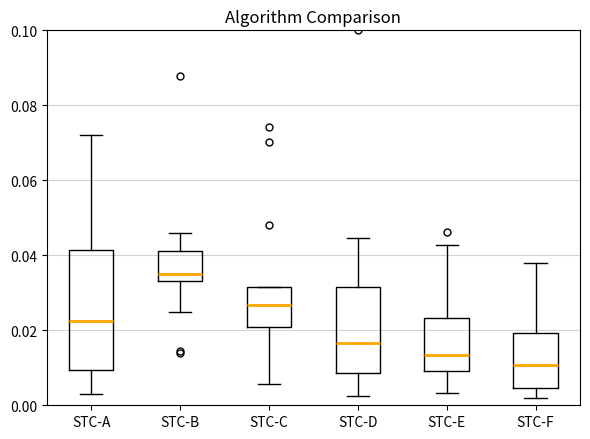

Reading left to right, read every box against the y-axis: the position of its median line, the range the box covers, and the ends of its whiskers. The values are not printed on the chart, so give them approximately, as read against the axis.

STC-A: median 0.022, box 0.010 to 0.042, whiskers 0.002 to 0.072
STC-B: median 0.036, box 0.034 to 0.042, whiskers 0.024 to 0.046
STC-C: median 0.026, box 0.020 to 0.032, whiskers 0.006 to 0.032
STC-D: median 0.016, box 0.008 to 0.032, whiskers 0.002 to 0.044
STC-E: median 0.014, box 0.010 to 0.024, whiskers 0.004 to 0.042
STC-F: median 0.010, box 0.004 to 0.020, whiskers 0.002 to 0.038